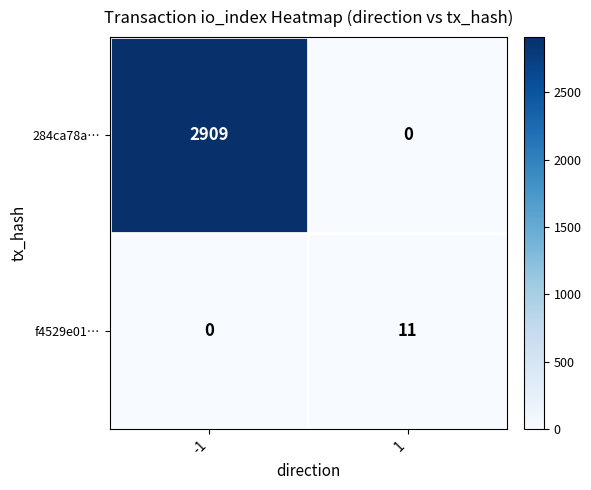

At 1, list the series in order from largest to smallest.

f4529e01…, 284ca78a…